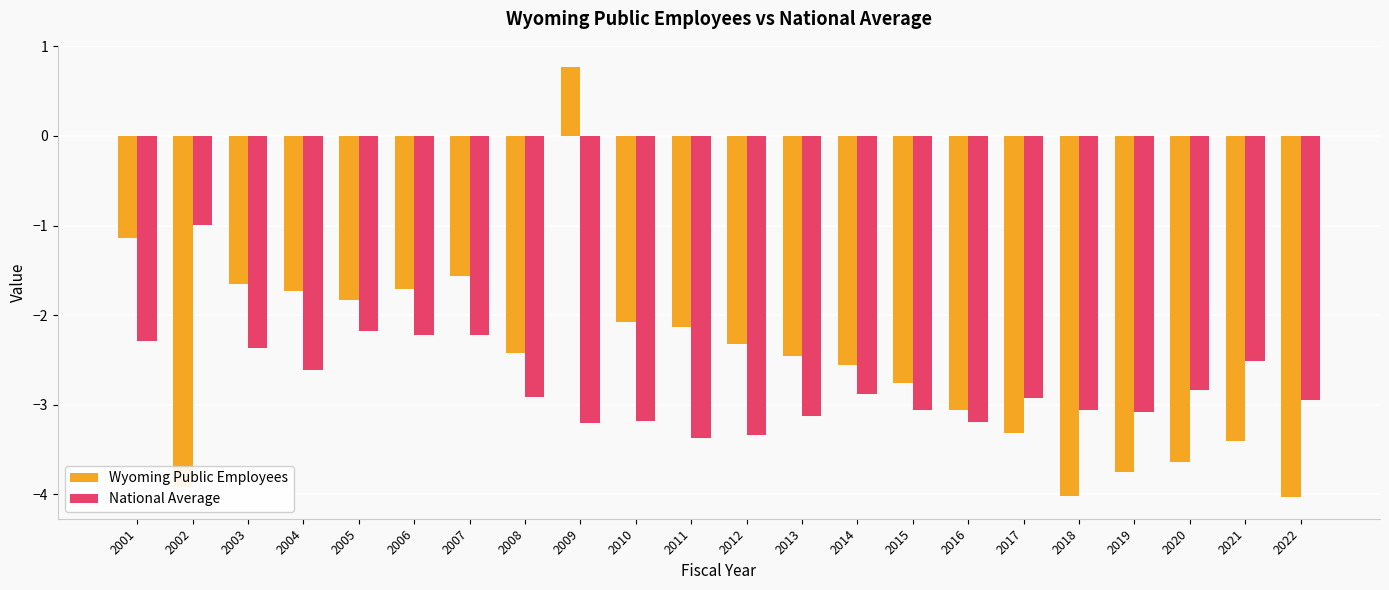

How many bars are there in total?

44